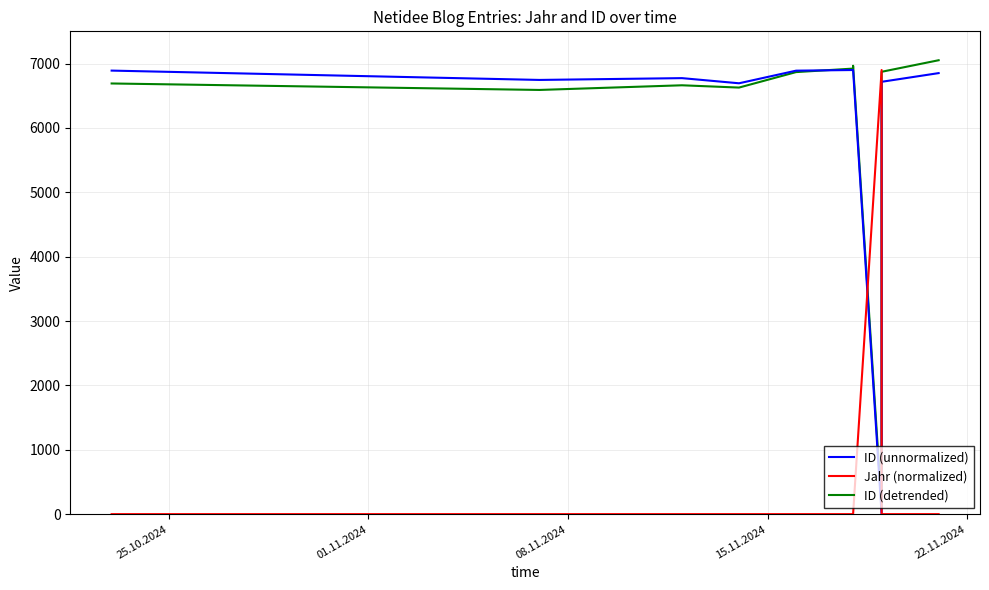

How many lines are shown in the chart?

3